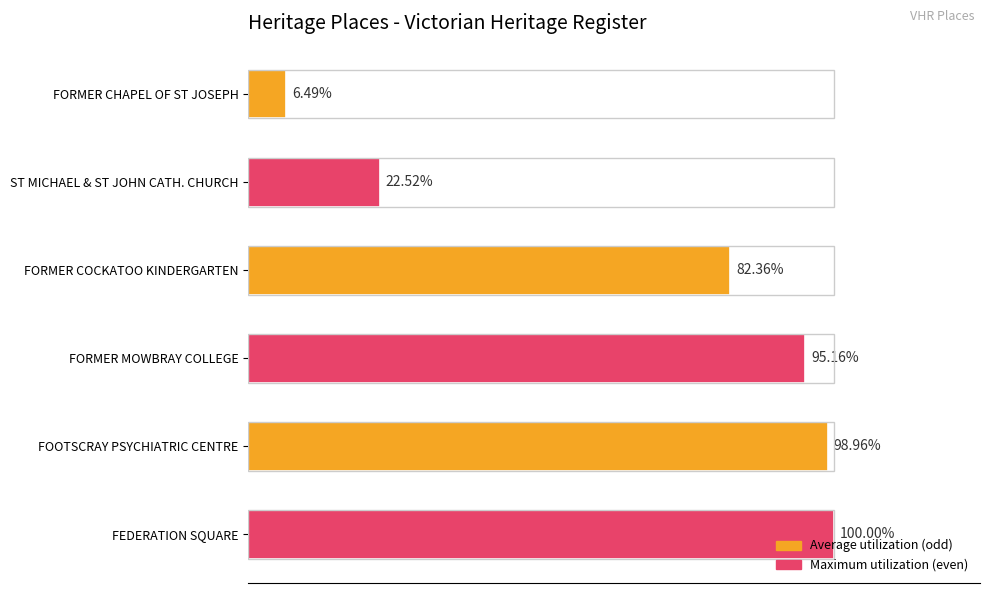

Does the chart contain stacked bars?

No